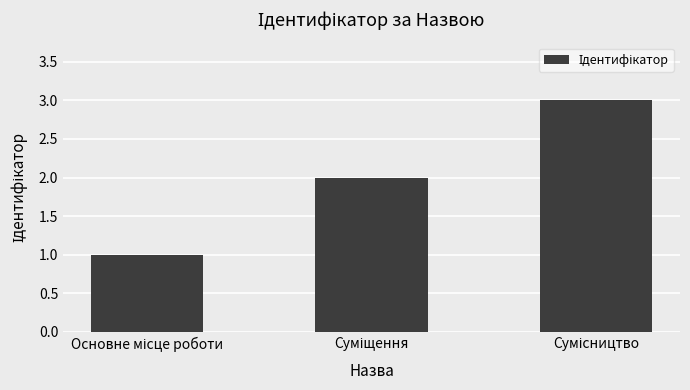

What is the difference between the maximum and minimum values?

2